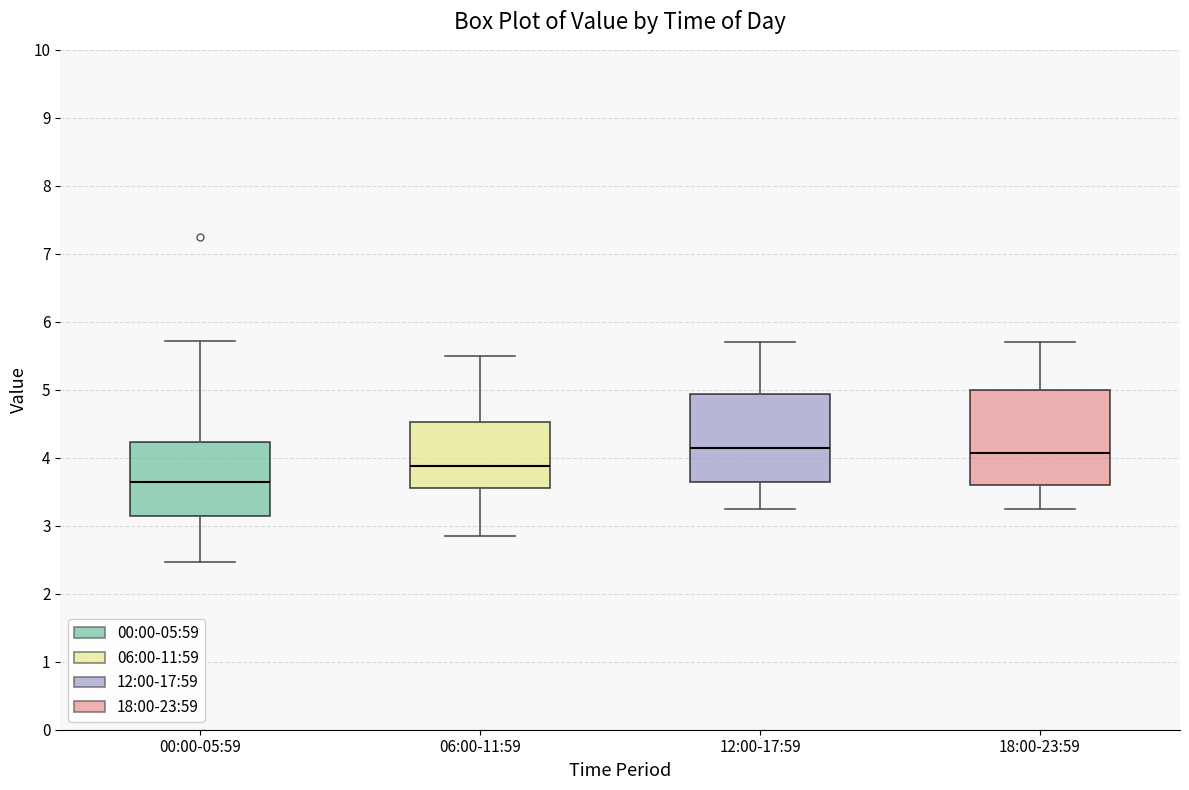

Reading left to right, read every box against the y-axis: the position of its median line, the range the box covers, and the ends of its whiskers. The values are not printed on the chart, so give them approximately, as read against the axis.

00:00-05:59: median 3.7, box 3.1 to 4.2, whiskers 2.5 to 5.7
06:00-11:59: median 3.9, box 3.6 to 4.5, whiskers 2.9 to 5.5
12:00-17:59: median 4.2, box 3.6 to 4.9, whiskers 3.3 to 5.7
18:00-23:59: median 4.1, box 3.6 to 5.0, whiskers 3.3 to 5.7